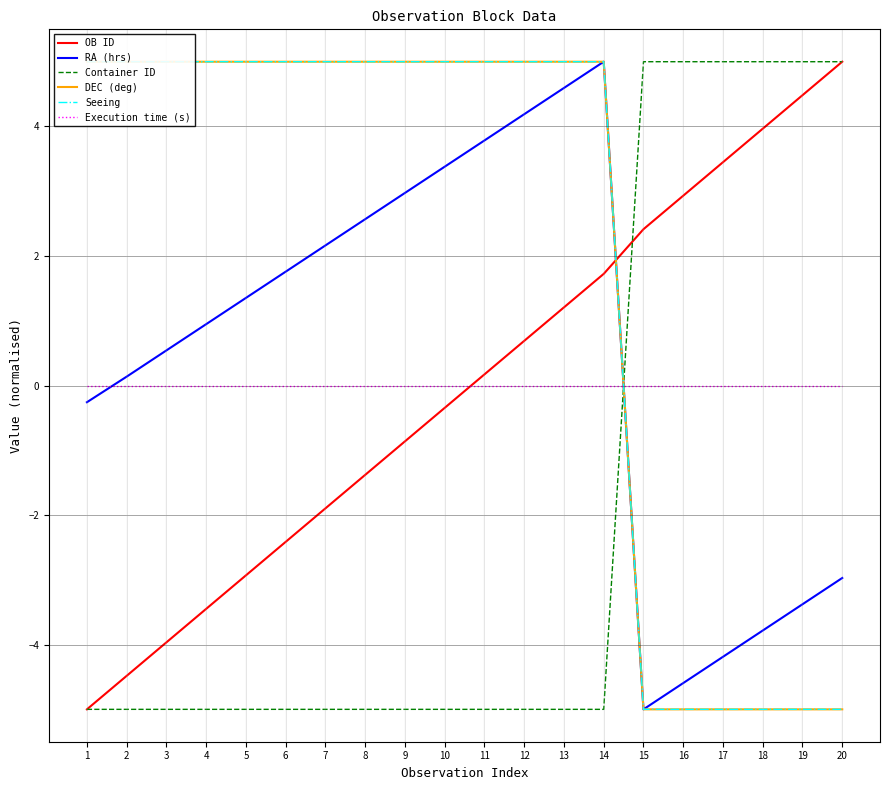

True or false: OB ID has a value of 0.2 at 11.

False